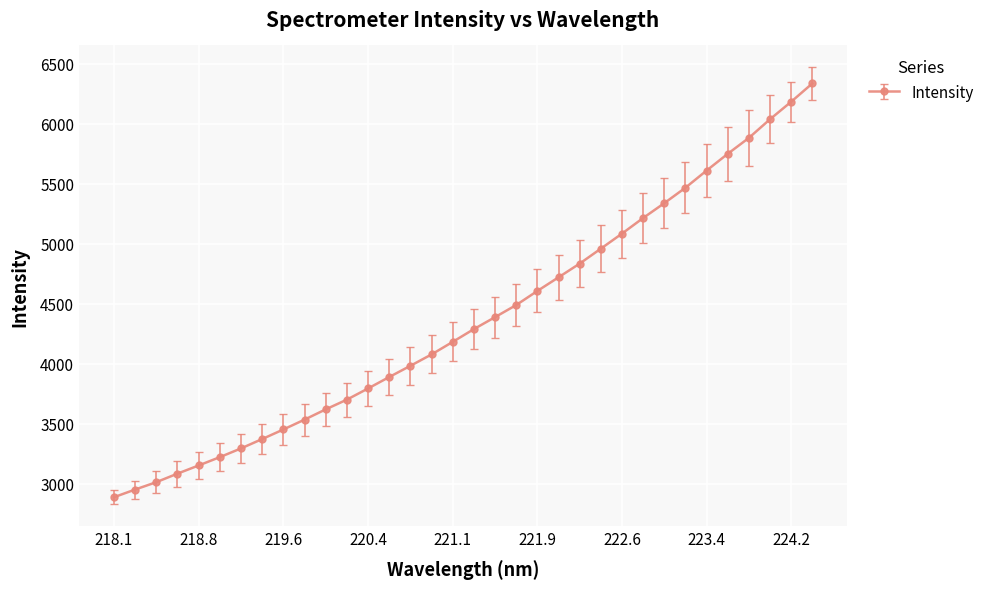

What is the average value?

4364.4